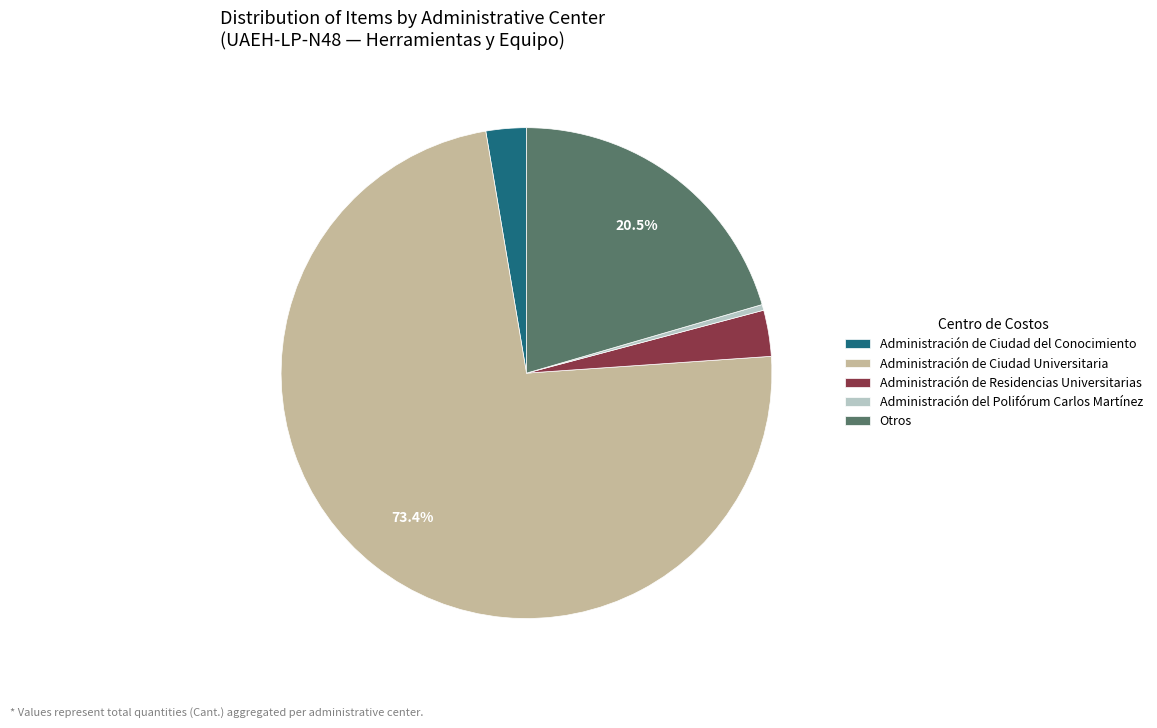

Is the sum of Administración del Polifórum Carlos Martínez and Administración de Ciudad del Conocimiento greater than half?

No